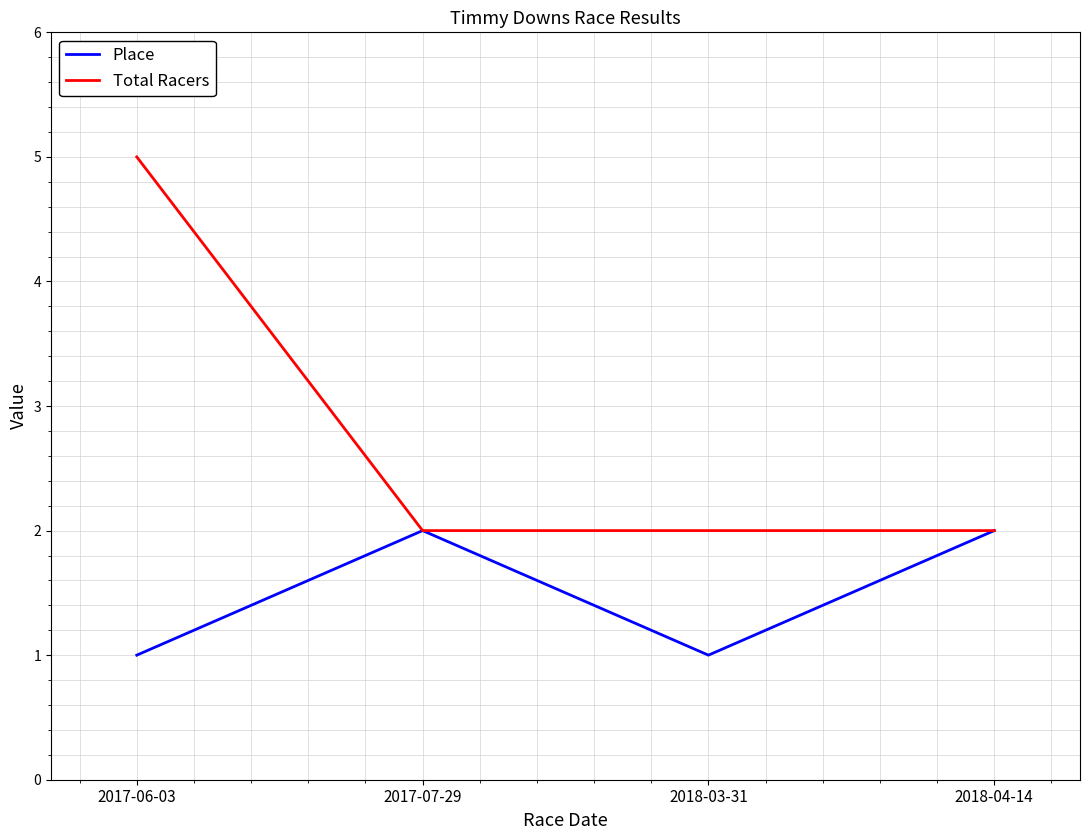

Count the Place values in the range 1 to 2.

4